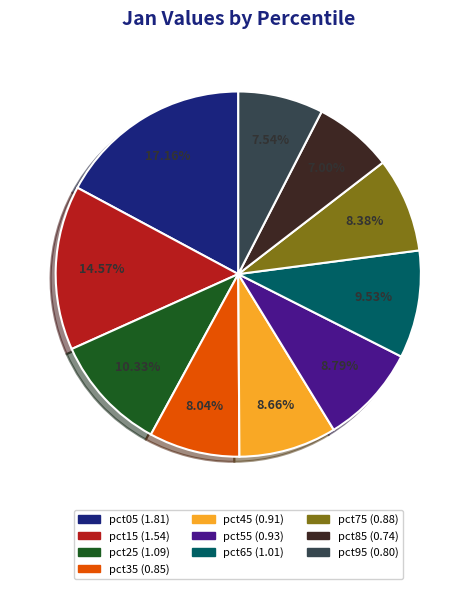

What is the total percentage of pct85 and pct15?

21.6%